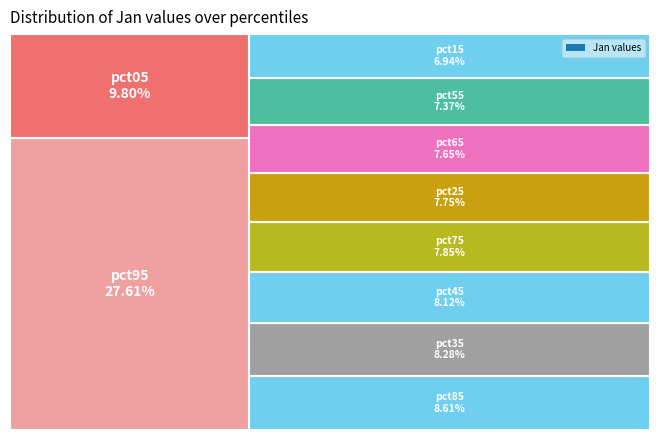

Combined, do pct65 and pct05 account for over 50%?

No